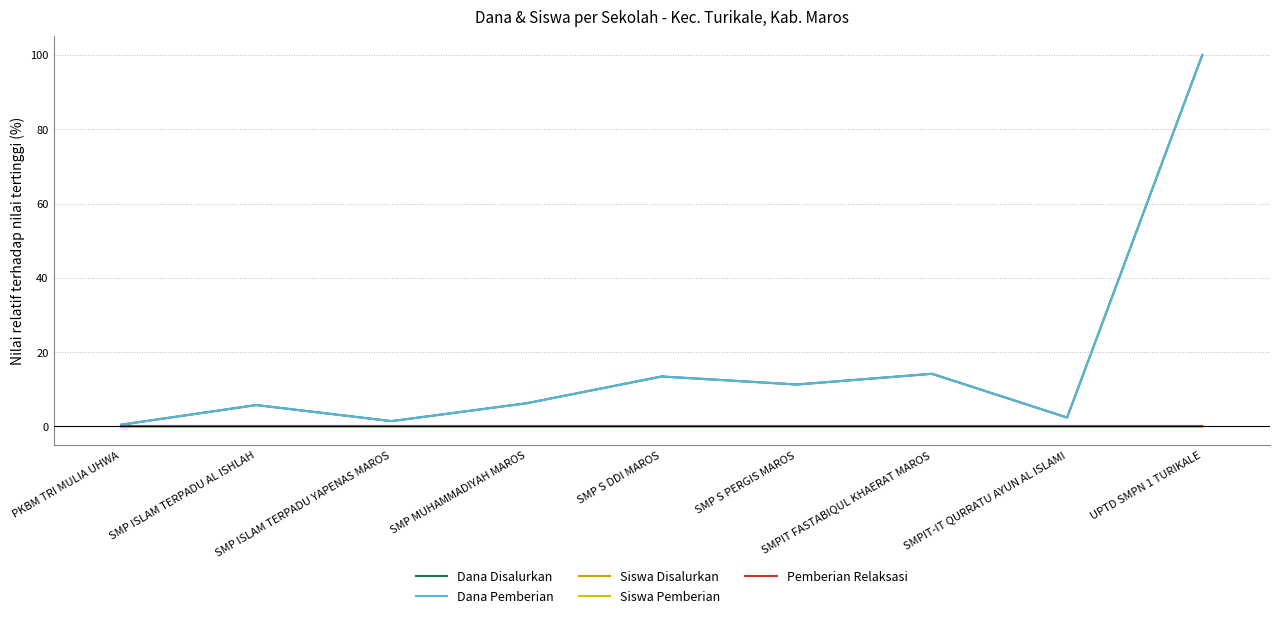

At which category is the sum across all series the highest?

UPTD SMPN 1 TURIKALE